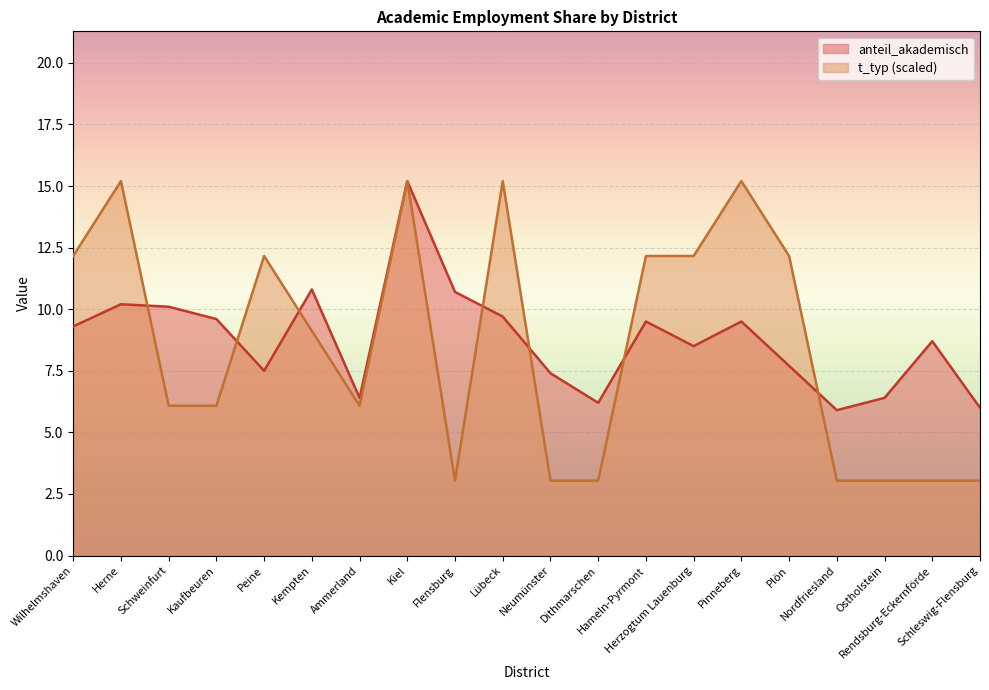

How many values in the anteil_akademisch series exceed 9?

10